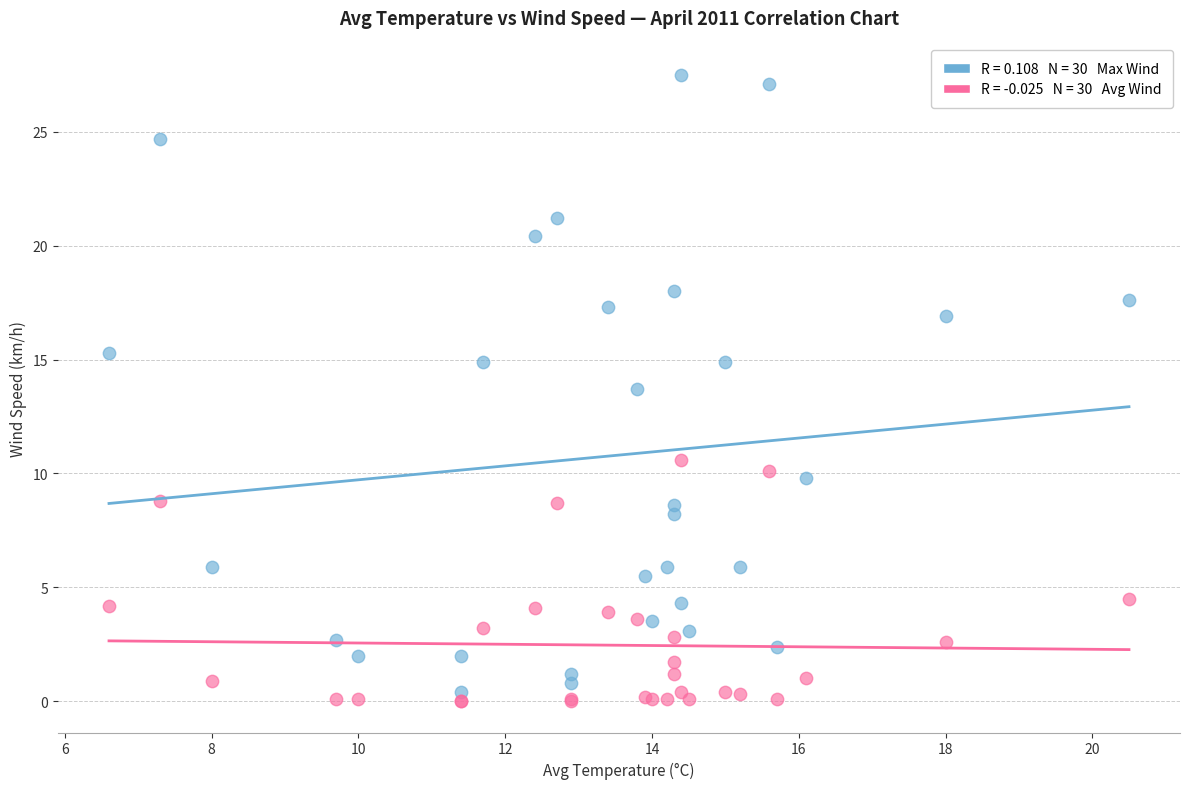

Across all series, what Y value is closest to 13?

13.7